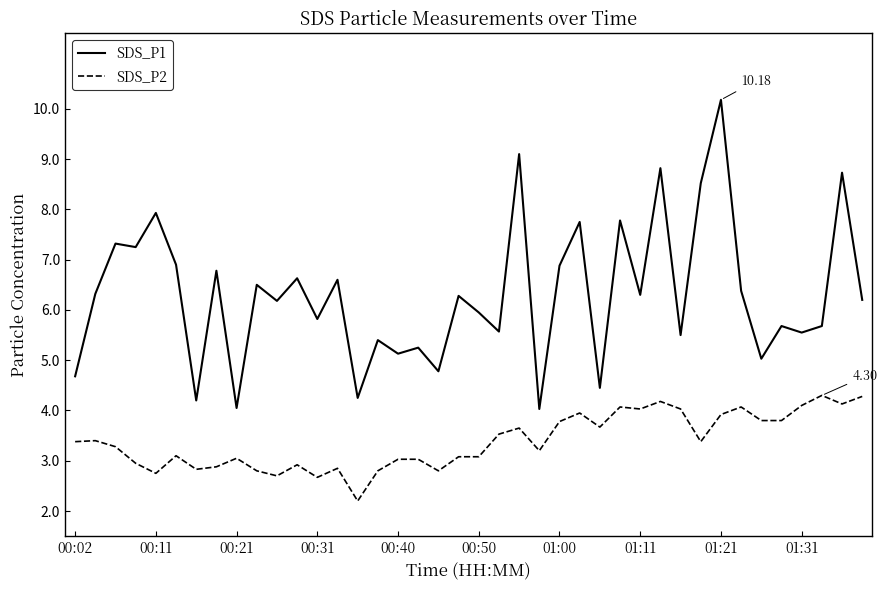

Which series has the largest range (max minus min)?

SDS_P1